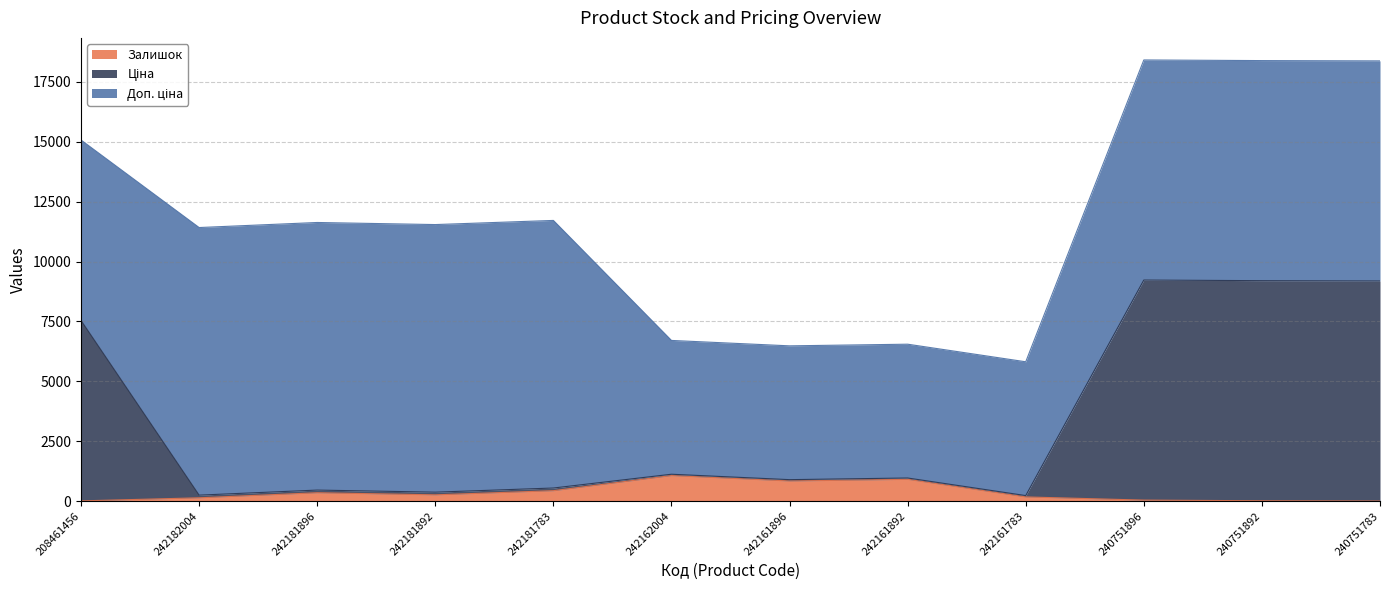

Is it true that Залишок equals 176.0 at 242161783?

True